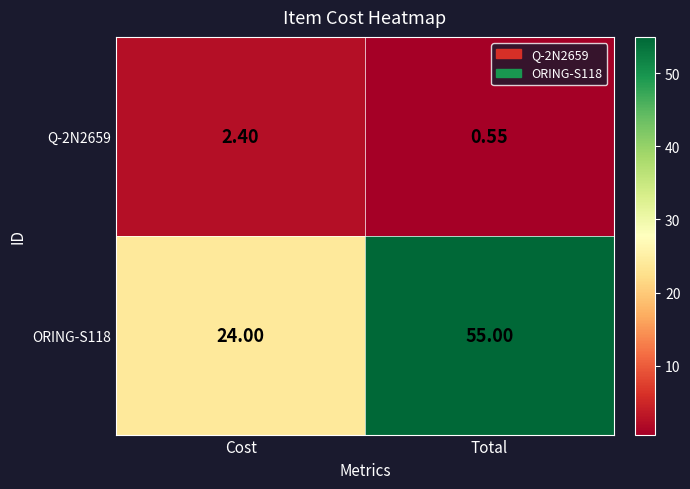

At which label is Q-2N2659 closest to 1?

Total